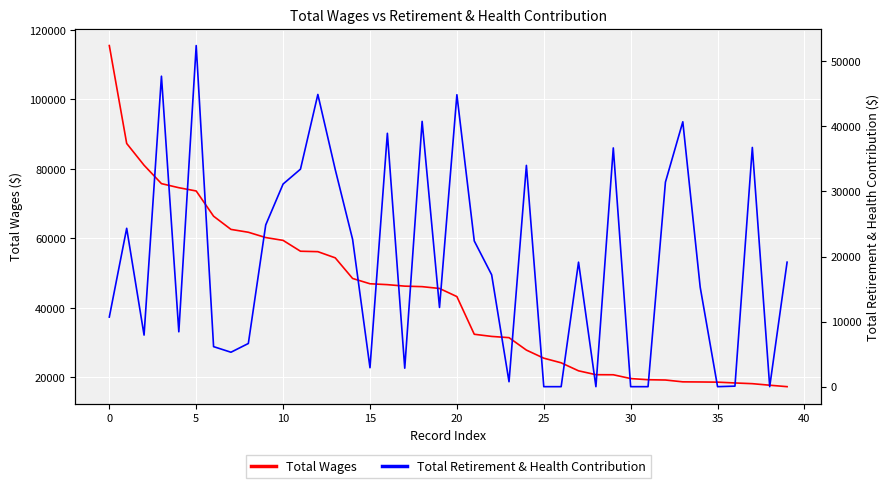

Which series has the widest spread of values?

Total Wages